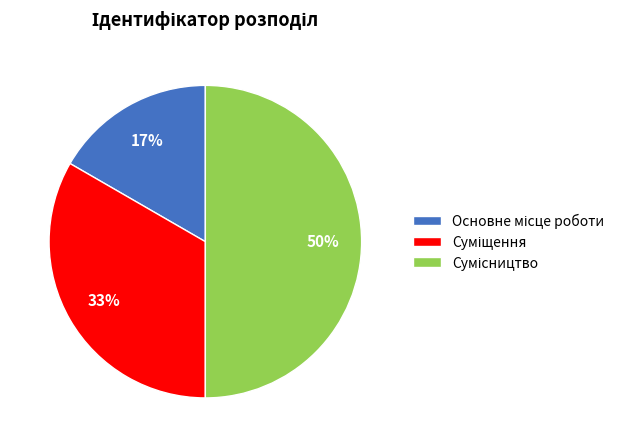

To the nearest percent, what is the average slice percentage?

33%